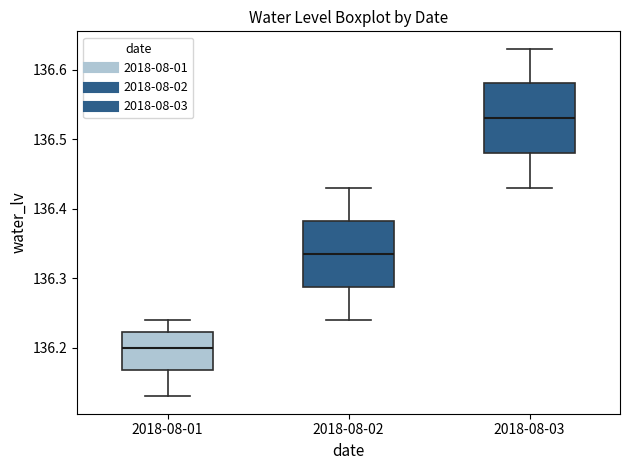

Which box has the highest median line?

2018-08-03